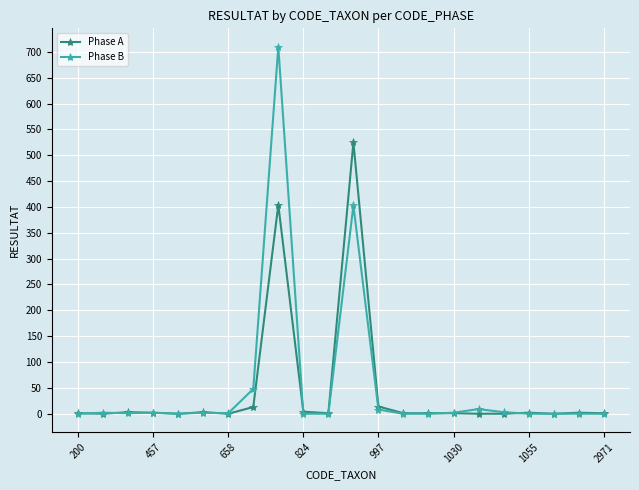

What are all the series names shown in the legend?

Phase A, Phase B